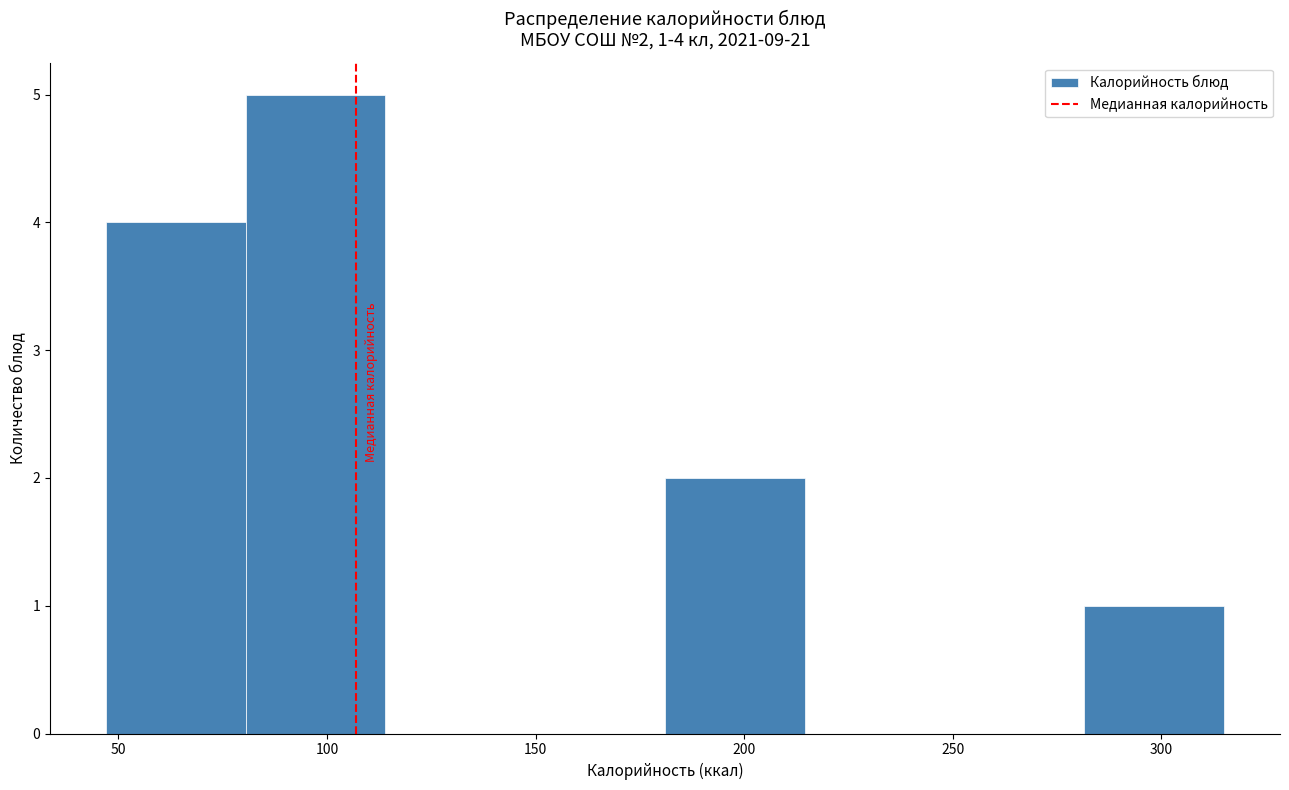

Which range on the x-axis has the tallest bar?

80 to 115